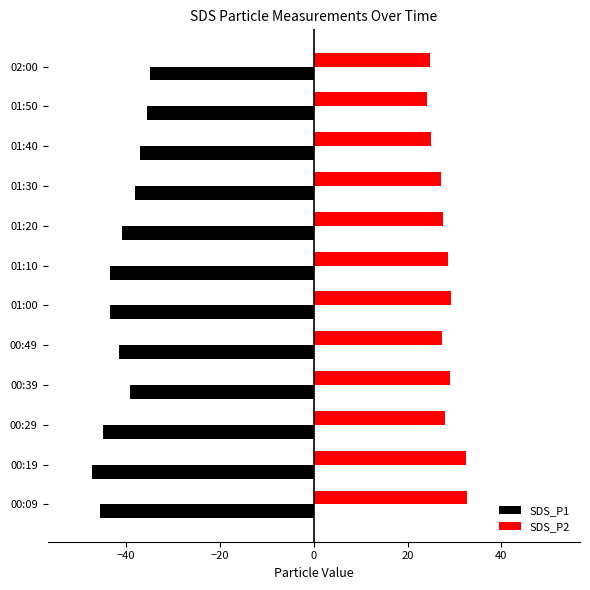

True or false: SDS_P2 has a value of 24.9 at 01:40.

True